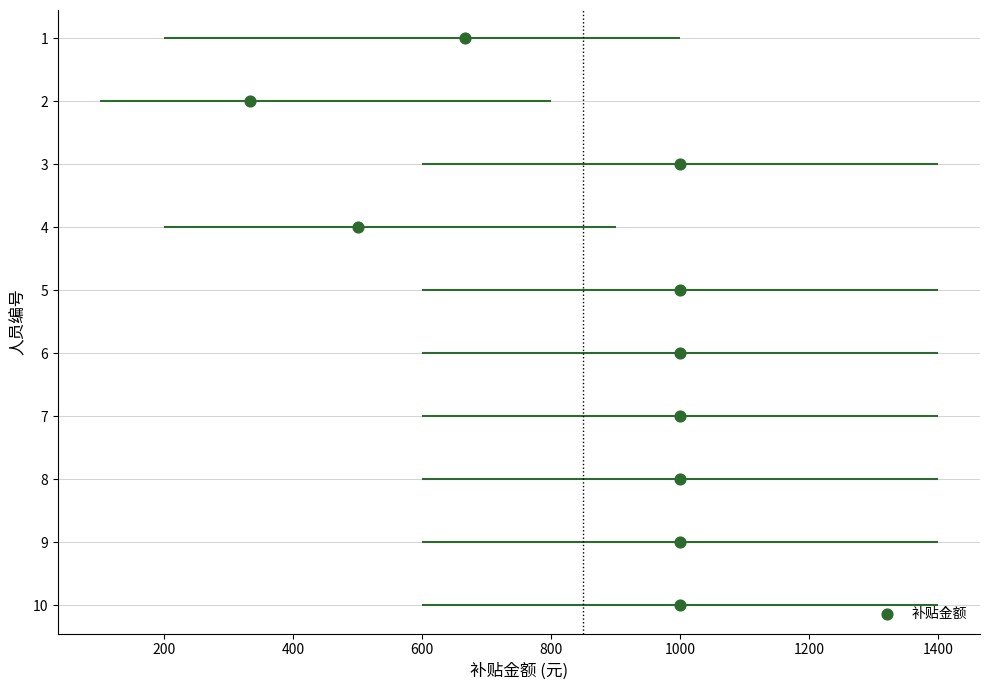

What is the range of Y values (max minus min)?

9